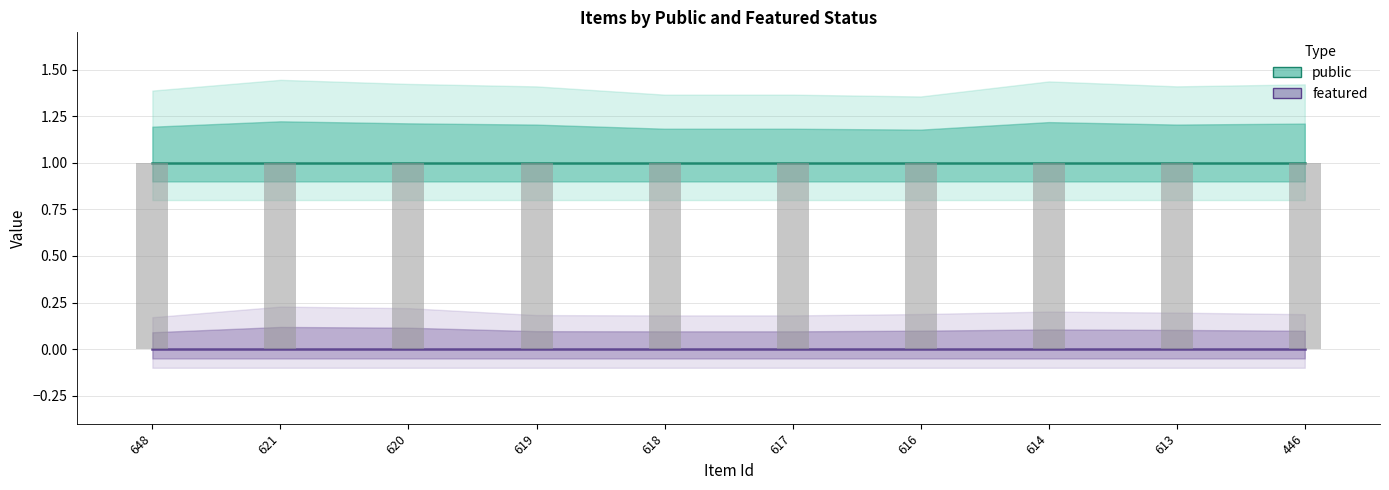

The value of featured at 618 is 0. True or false?

True